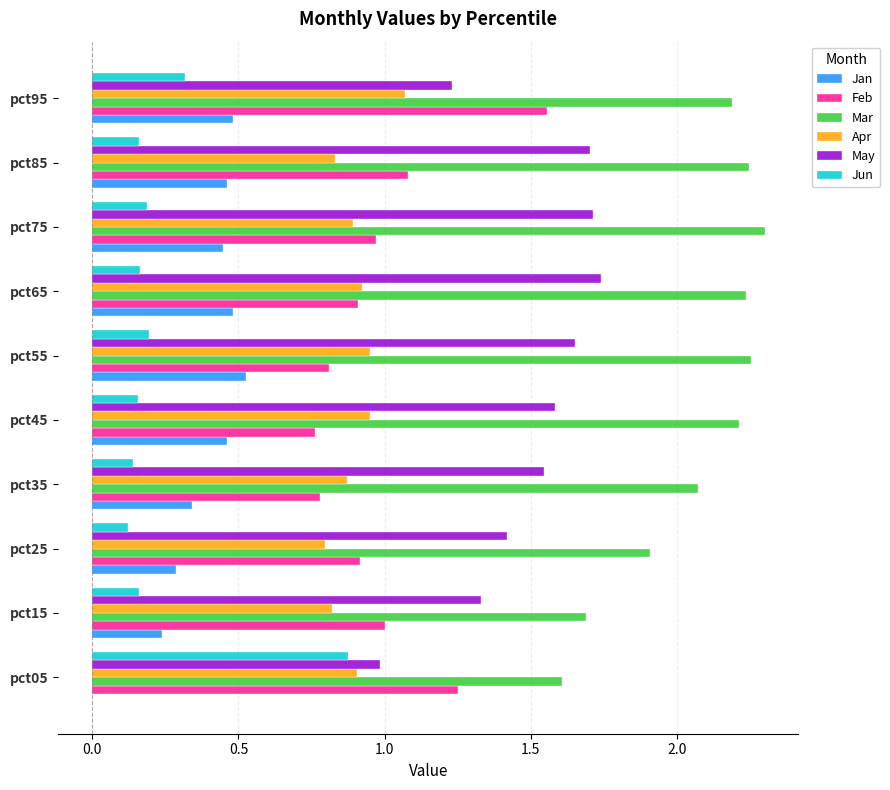

True or false: Mar has a value of 2.3 at pct55.

True